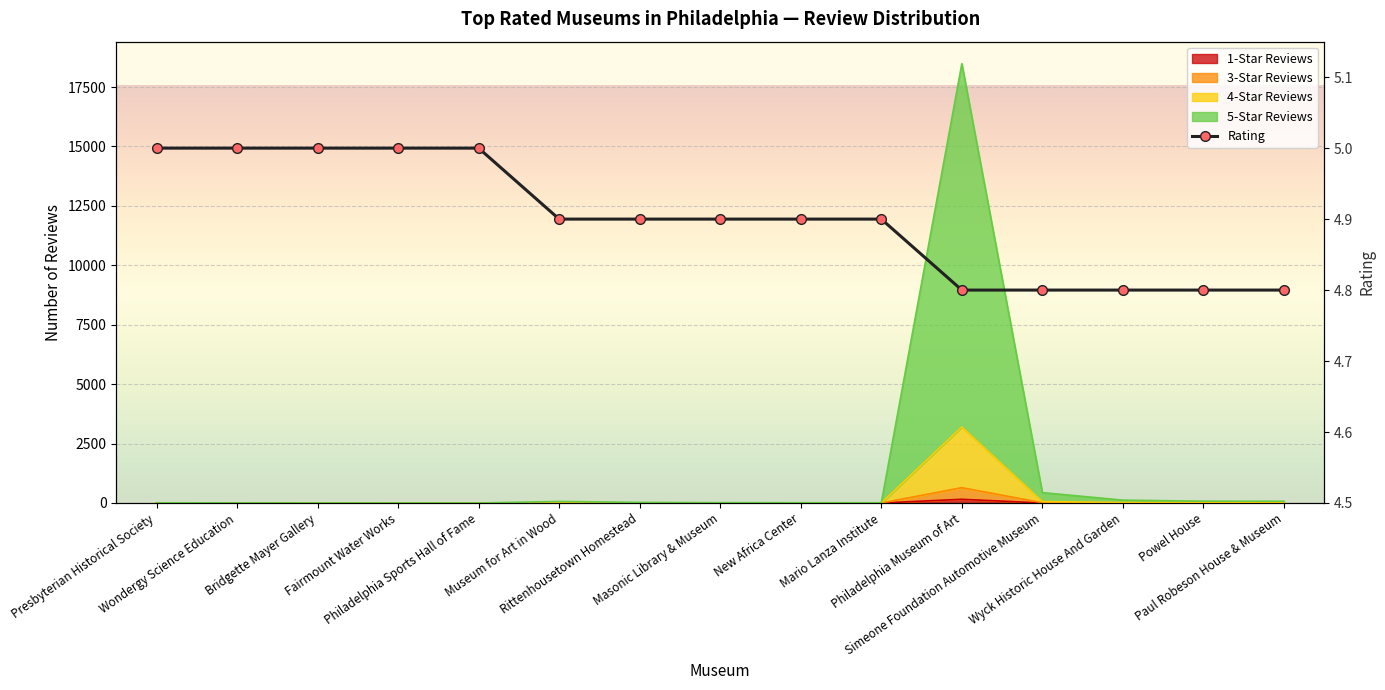

What is the sum of the values at Mario Lanza Institute and Simeone Foundation Automotive Museum?

9.7